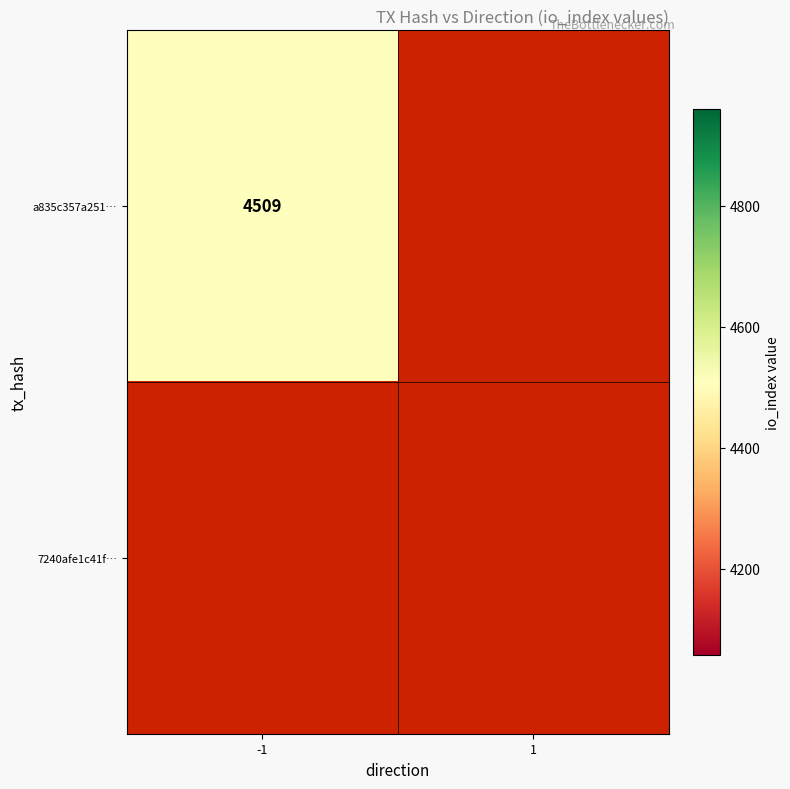

At which label is a835c357a251643270f1f2b1ff015e168e02999 closest to 2254?

1